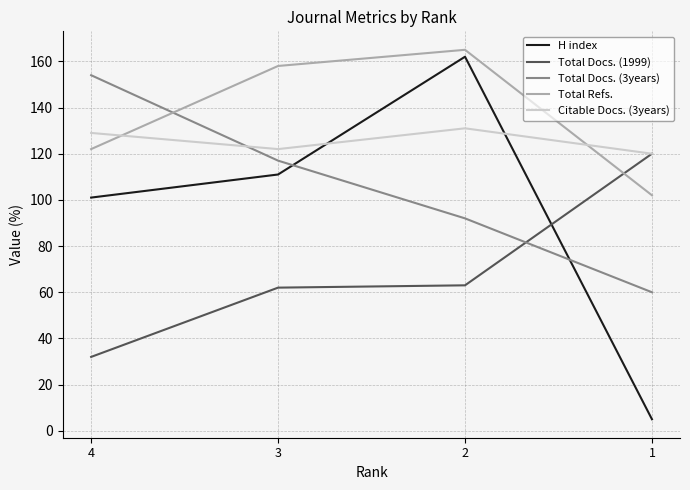

True or false: Total Refs. and Citable Docs. (3years) cross at least once.

True